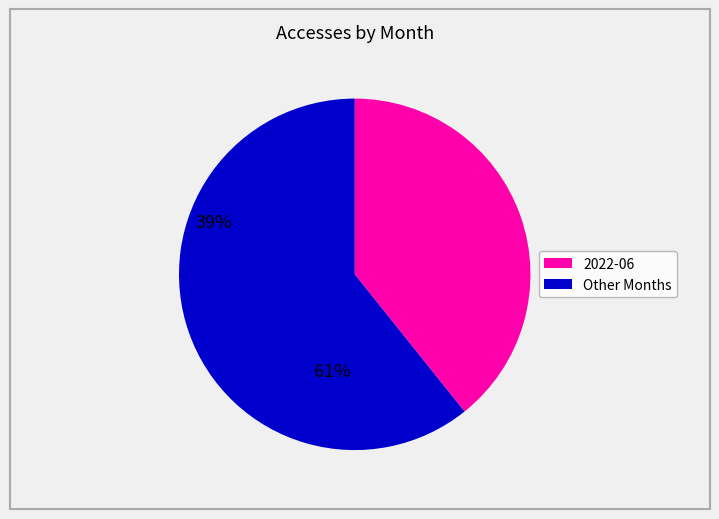

Does any single category account for the majority?

Yes